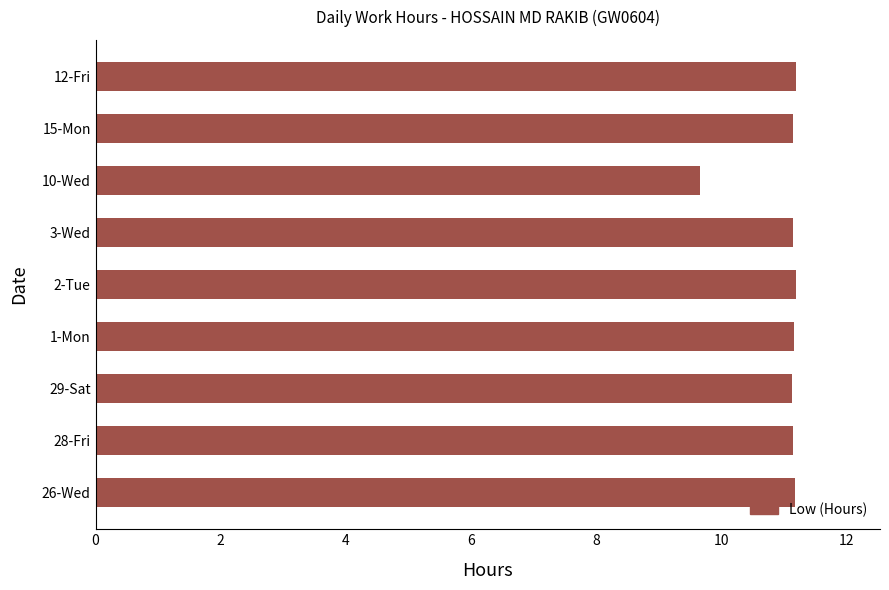

What is the change in value from 10-Wed to 15-Mon?

+1.5